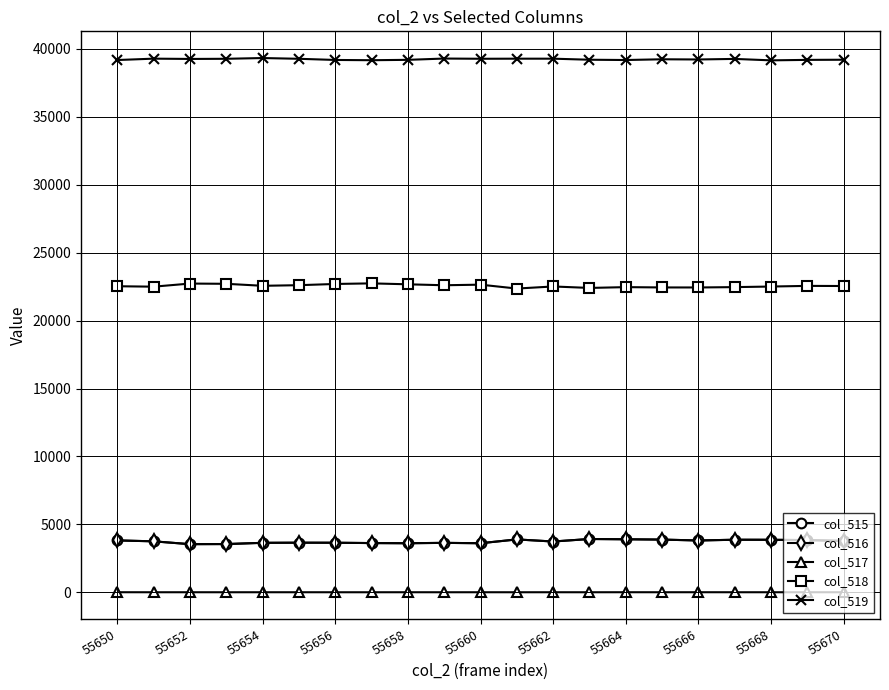

Does the chart have visible grid lines?

Yes